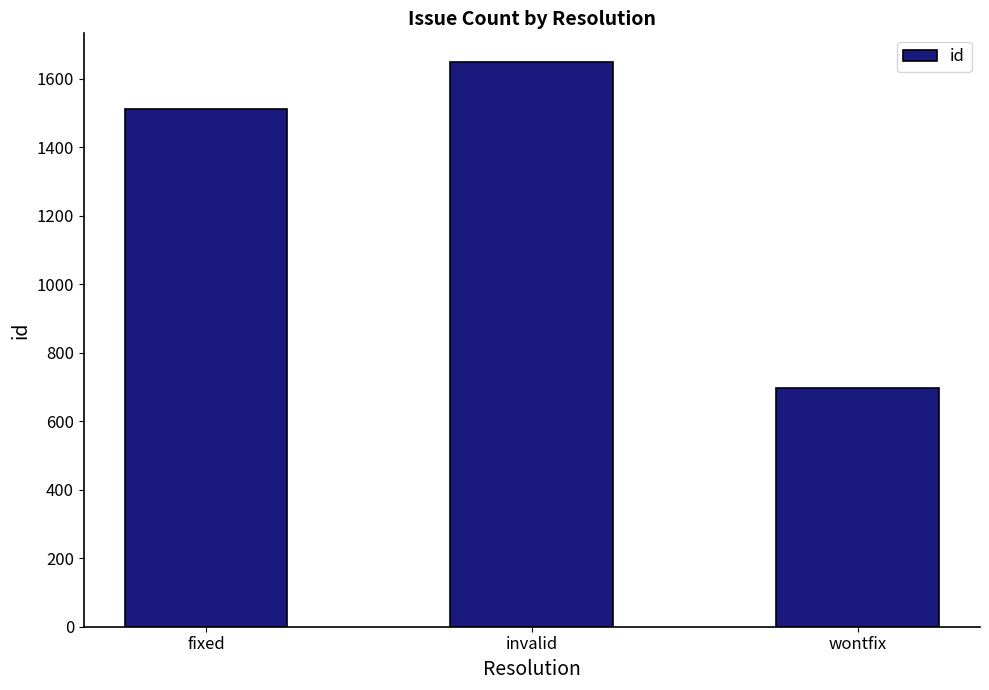

Reading left to right, what are all the values shown in this chart?

1512	1650	698